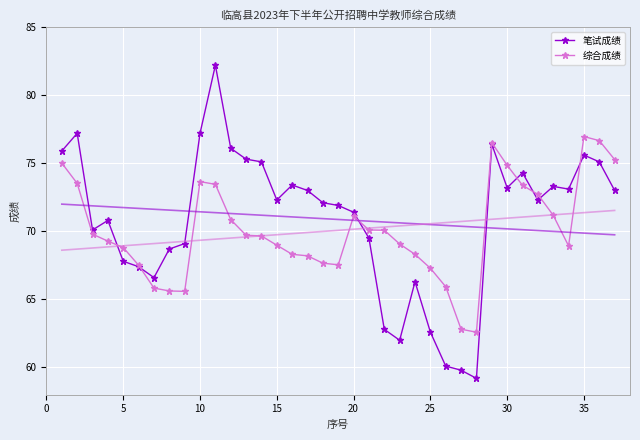

What is the highest value of the 笔试成绩 series?

82.2